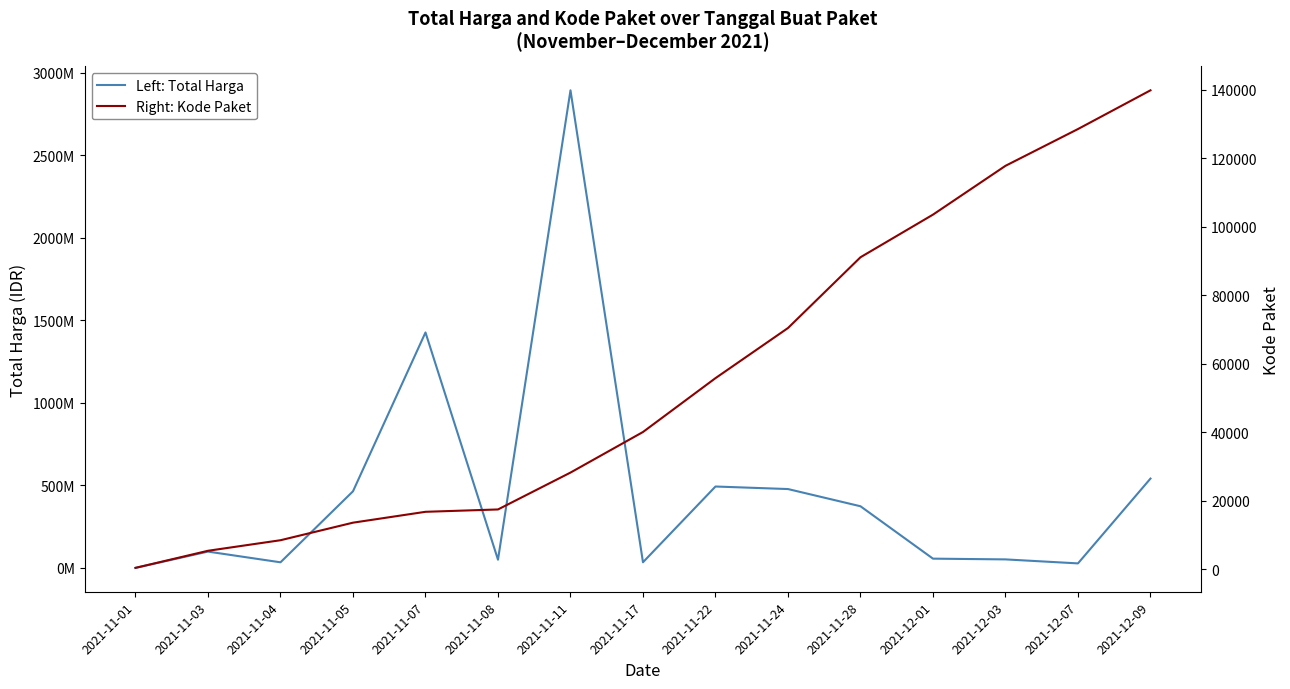

What is the spread (max minus min) of values at 2021-11-07?

1425851077